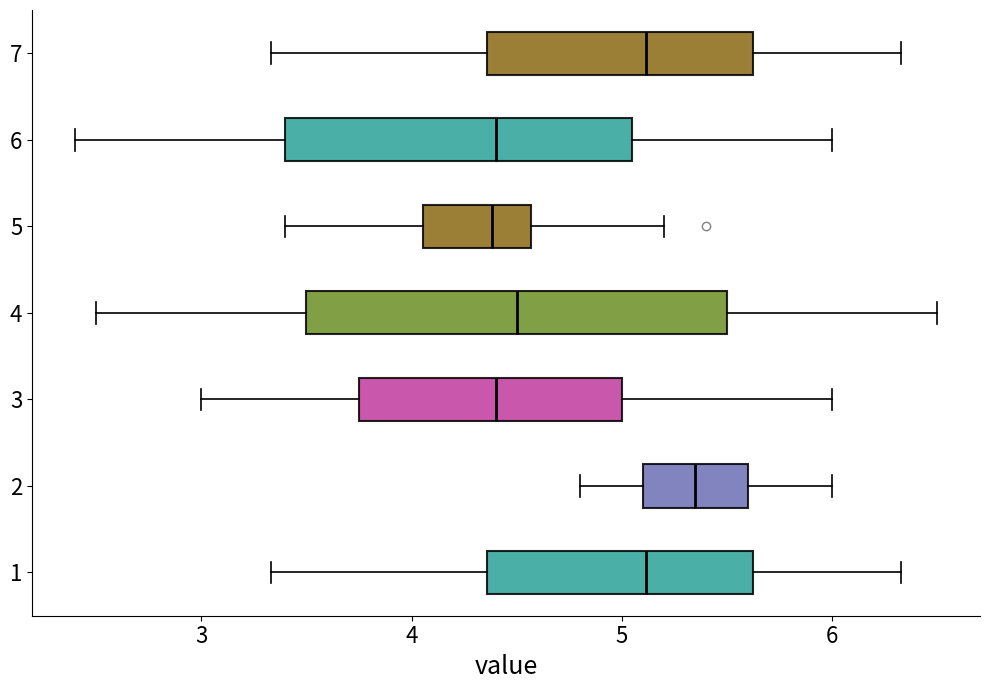

Reading bottom to top, read every box against the x-axis: the position of its median line, the range the box covers, and the ends of its whiskers. The values are not printed on the chart, so give them approximately, as read against the axis.

1: median 5.1, box 4.4 to 5.6, whiskers 3.3 to 6.3
2: median 5.4, box 5.1 to 5.6, whiskers 4.8 to 6.0
3: median 4.4, box 3.8 to 5.0, whiskers 3.0 to 6.0
4: median 4.5, box 3.5 to 5.5, whiskers 2.5 to 6.5
5: median 4.4, box 4.1 to 4.6, whiskers 3.4 to 5.2
6: median 4.4, box 3.4 to 5.1, whiskers 2.4 to 6.0
7: median 5.1, box 4.4 to 5.6, whiskers 3.3 to 6.3